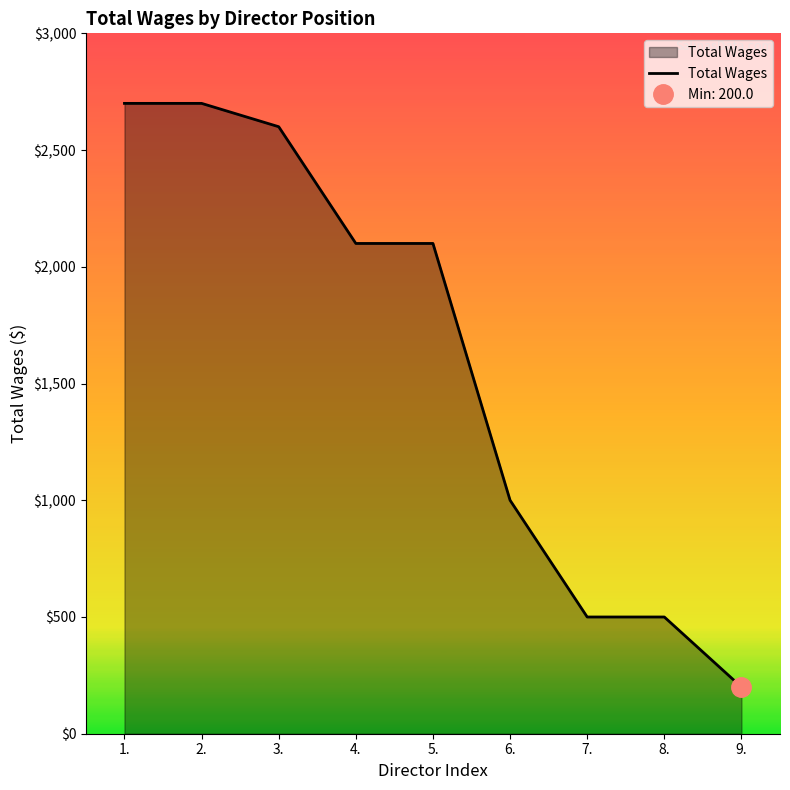

Reading left to right, transcribe all the data shown in this chart.

2700	2700	2600	2100	2100	1000	500	500	200